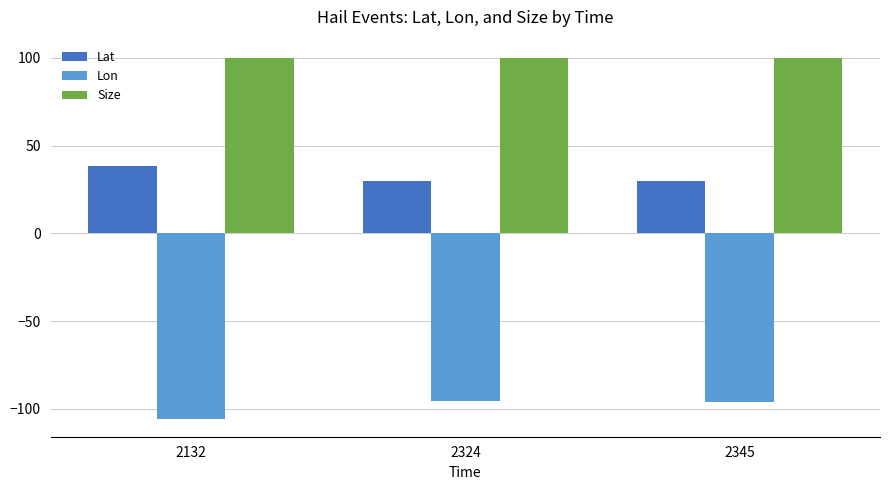

What is the maximum value for Size?

100.0